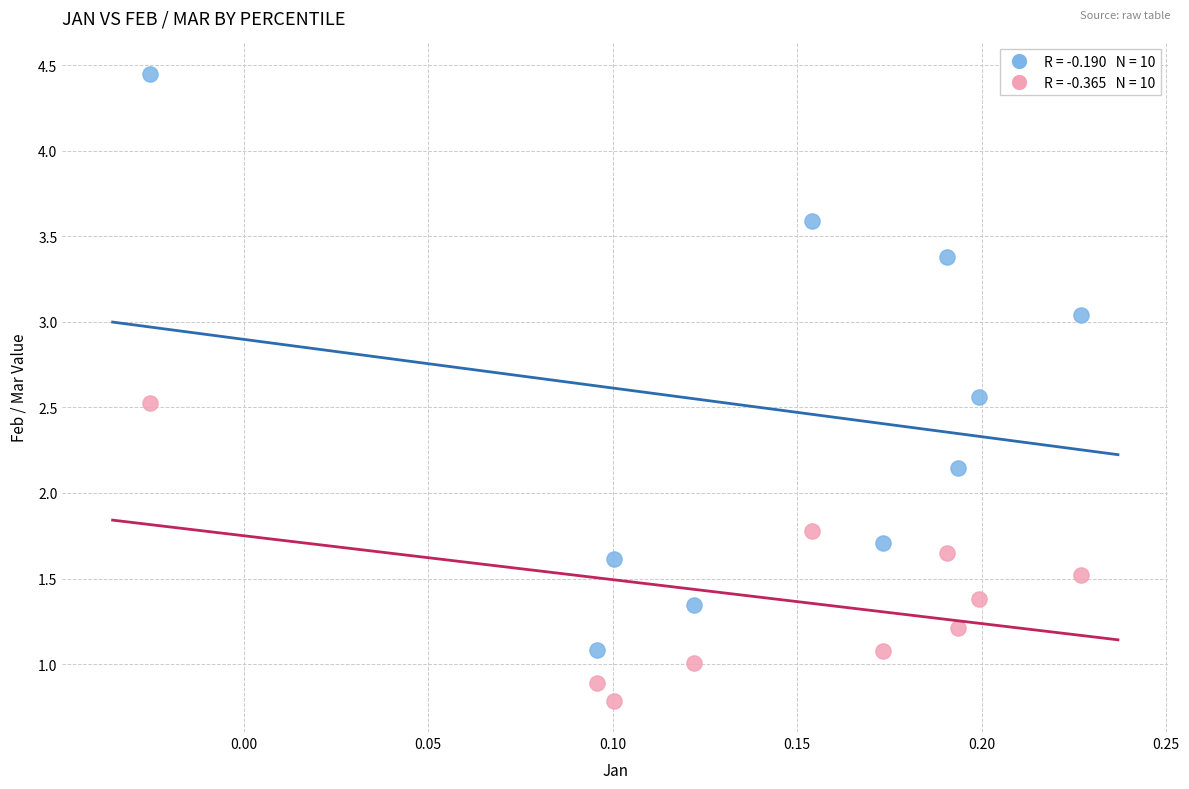

Across all data points, what is the range of Y values (max minus min)?

3.7